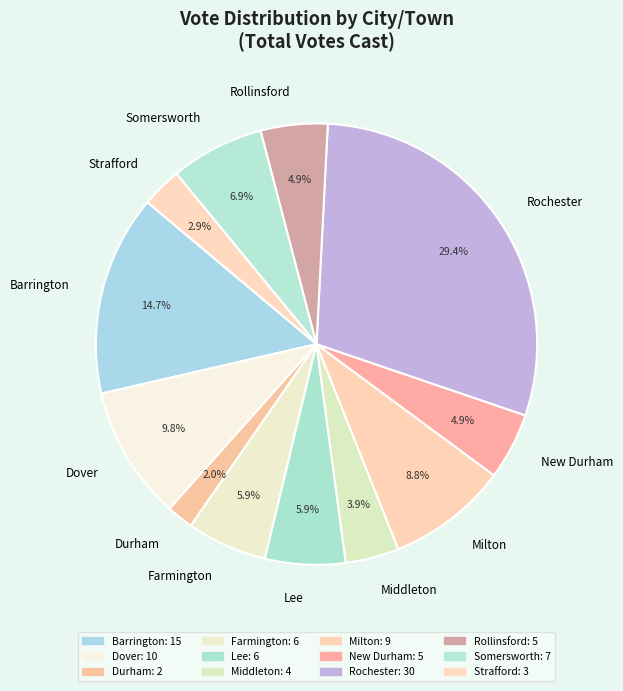

Is it true that Strafford is 3% of the pie?

True